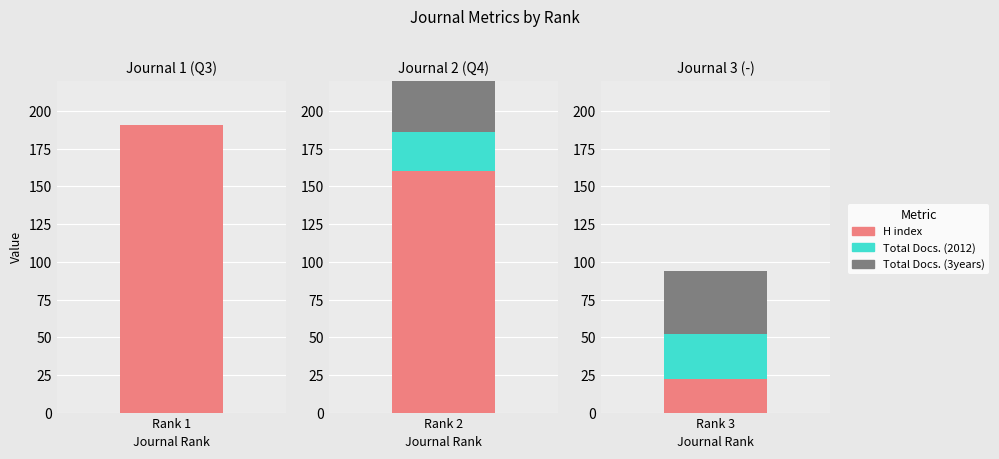

What is the spread (max minus min) of values at Rank 3?

20